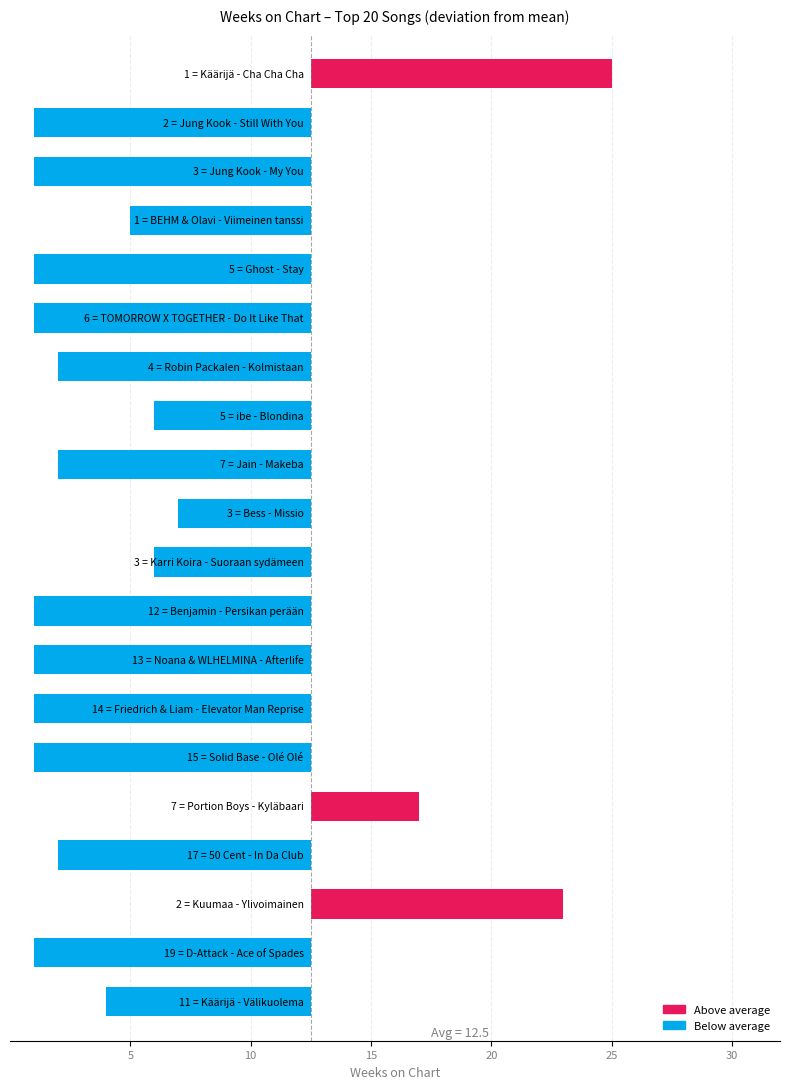

Reading right to left, what are all the values shown in this chart?

-8.5	-11.5	10.5	-10.5	4.5	-11.5	-11.5	-11.5	-11.5	-6.5	-5.5	-10.5	-6.5	-10.5	-11.5	-11.5	-7.5	-11.5	-11.5	12.5